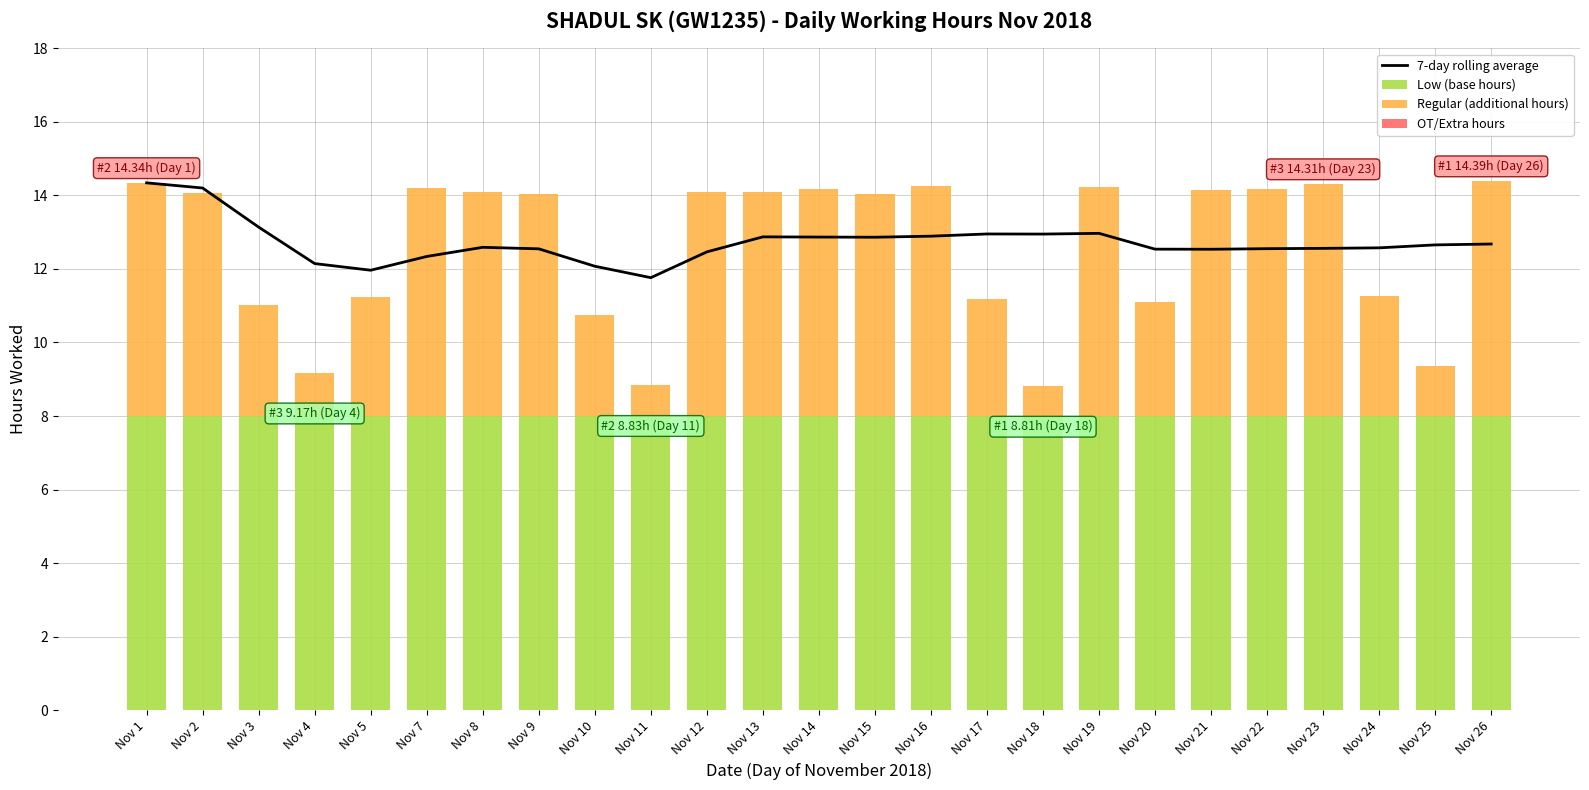

Rank the series by their average value, from lowest to highest.

OT/Extra hours, Regular (additional hours), Low (base hours), 7-day rolling average